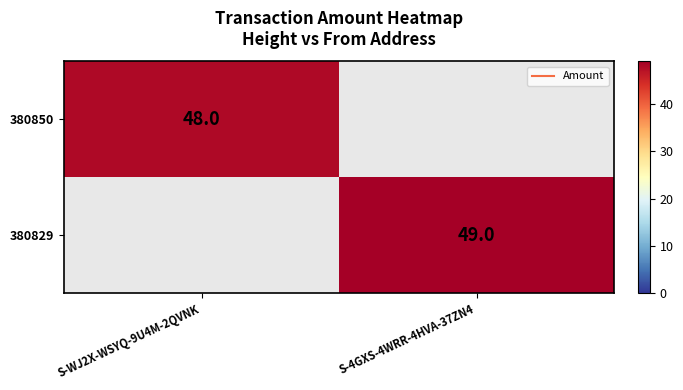

True or false: 380850 has a value of 0 at S-4GXS-4WRR-4HVA-37ZN4.

True